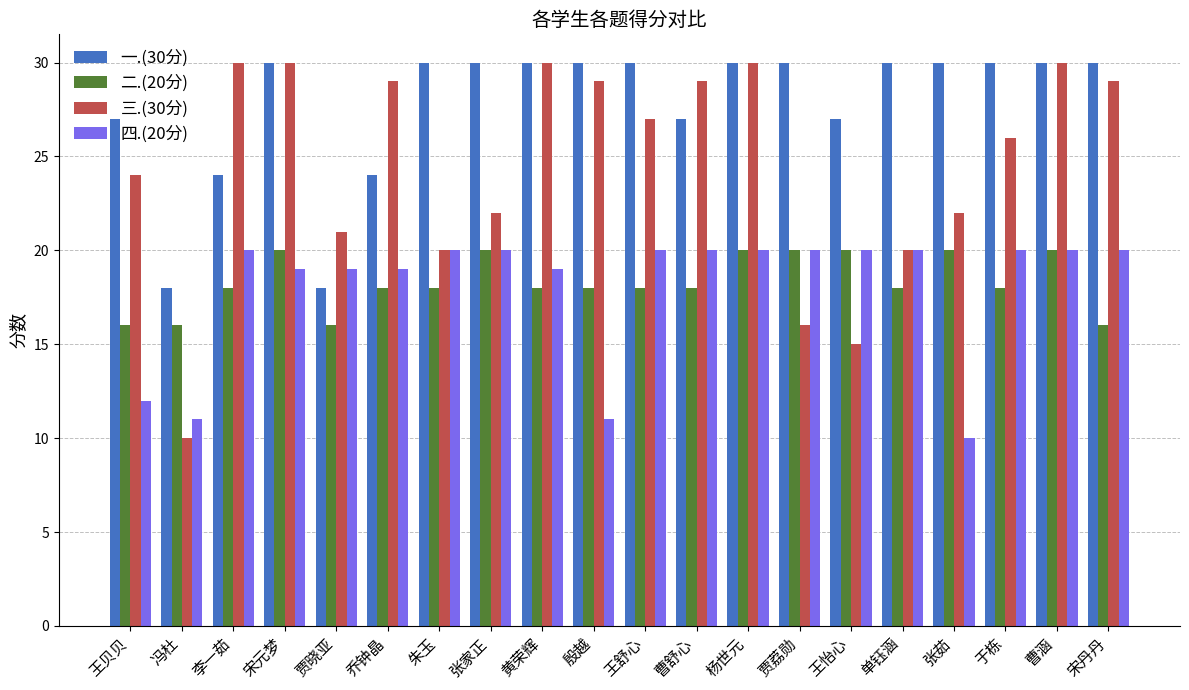

Where is 四.(20分) nearest to the value 15?

王贝贝